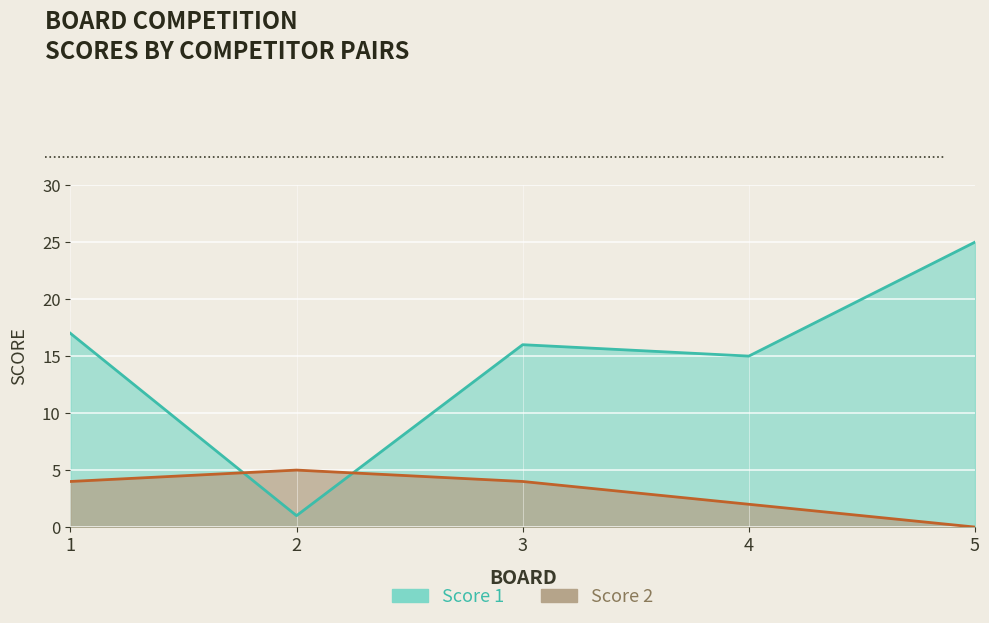

How many values in the Score 2 series are below 4?

2